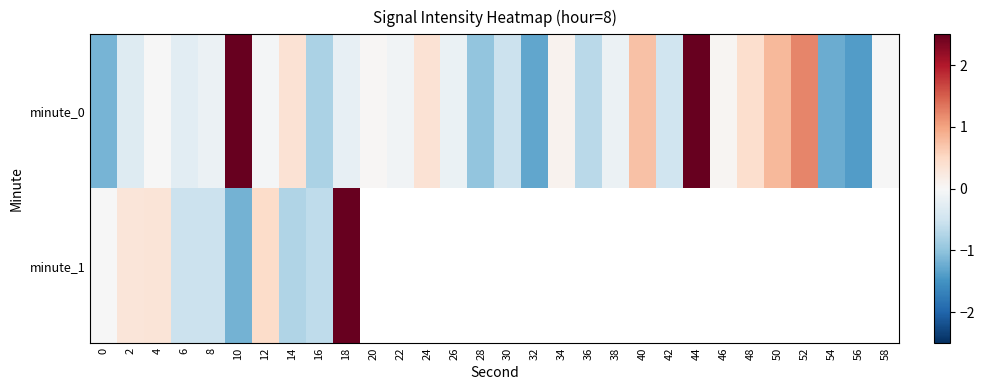

How many positive values does the minute_0 series have?

11